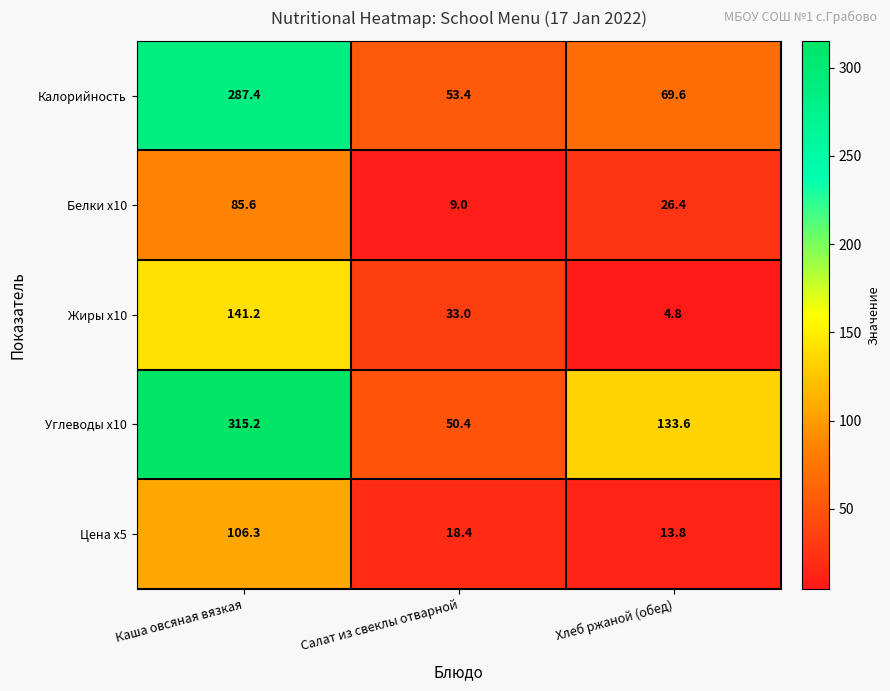

What is the minimum value shown in the chart?

4.8